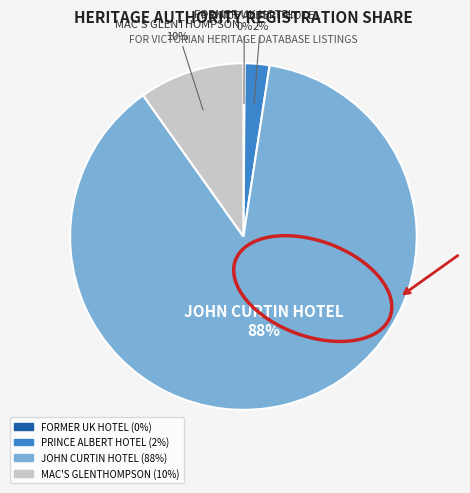

To the nearest percent, what is the average slice percentage?

25%